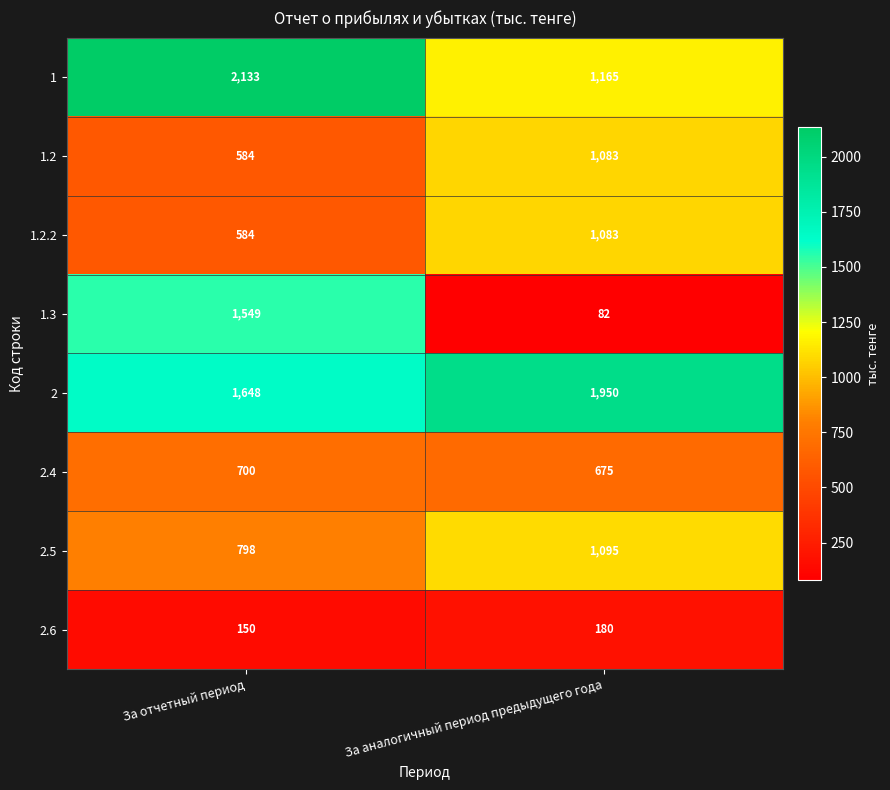

What is the difference between the 2 values at За аналогичный период предыдущего года and За отчетный период?

302